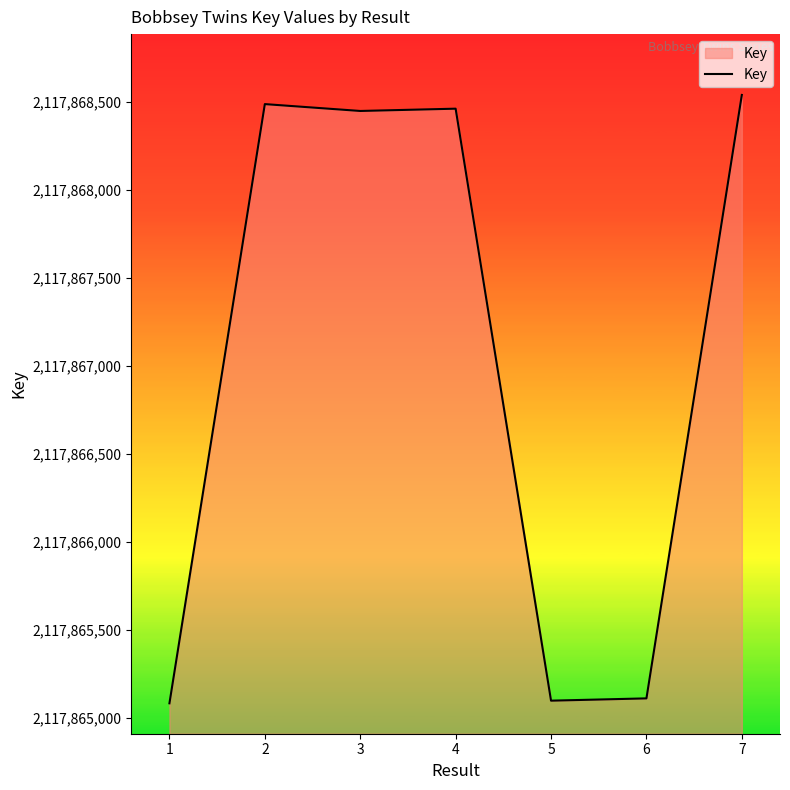

How many lines are shown in the chart?

1